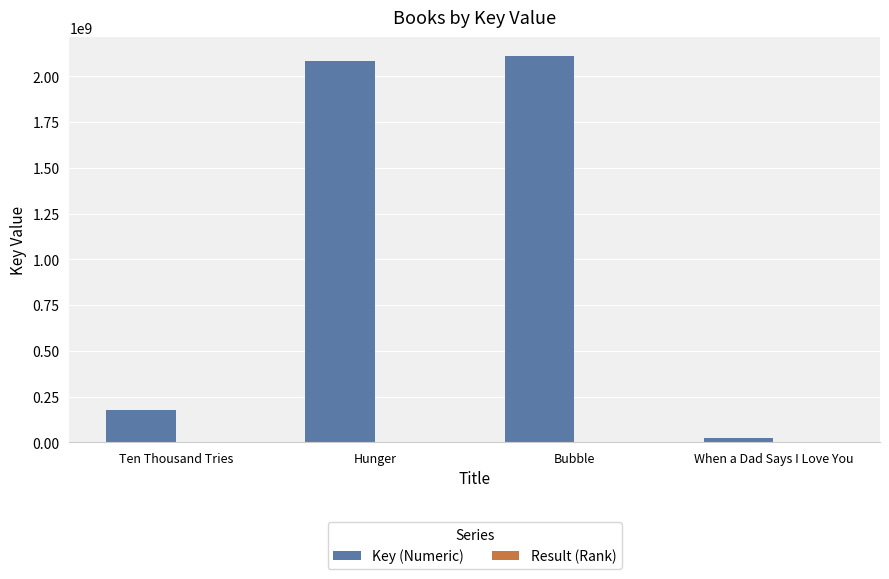

What is the greatest value displayed?

2108576140